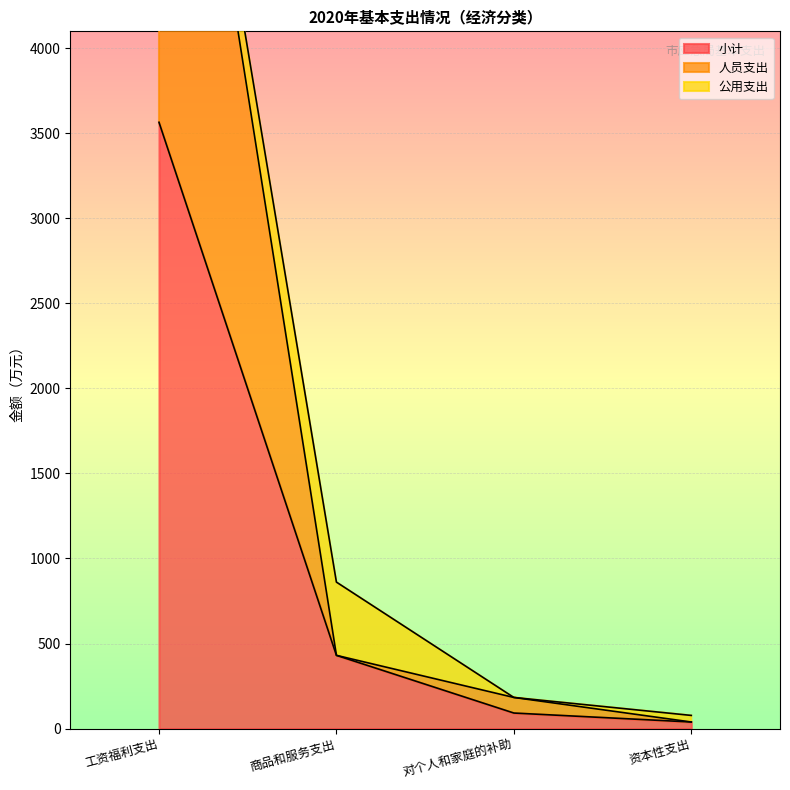

True or false: 小计 has more than 0 points higher than both neighbors.

False